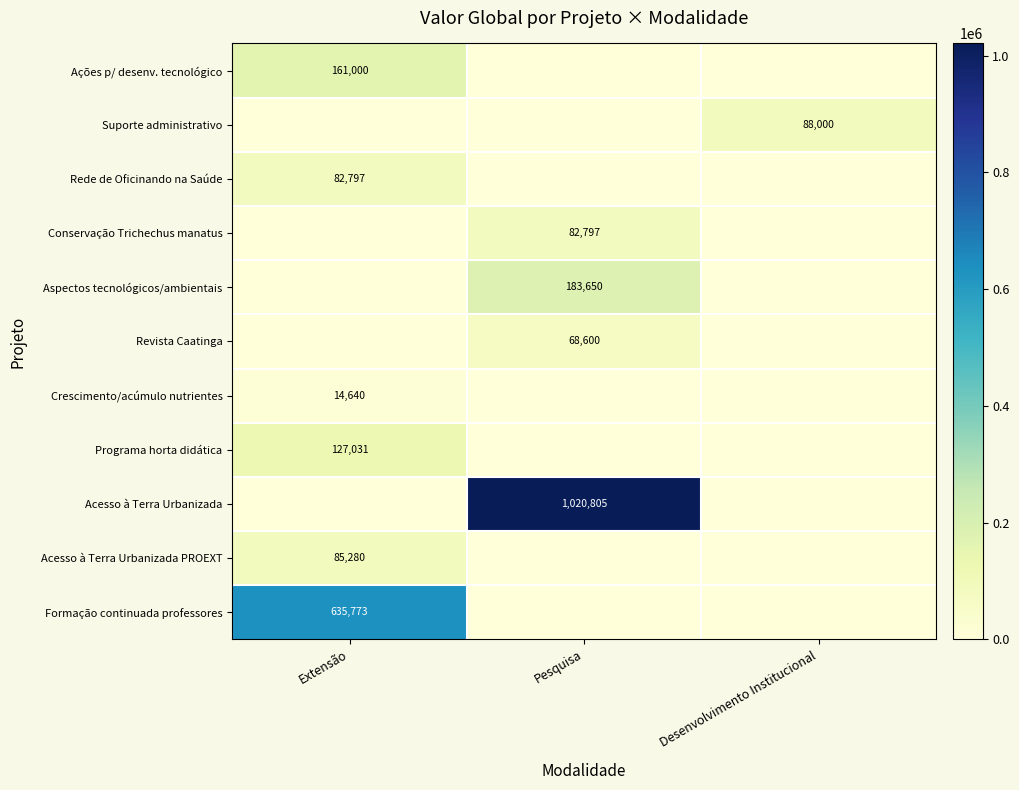

Is it true that Revista Caatinga equals 98417 at Pesquisa?

False